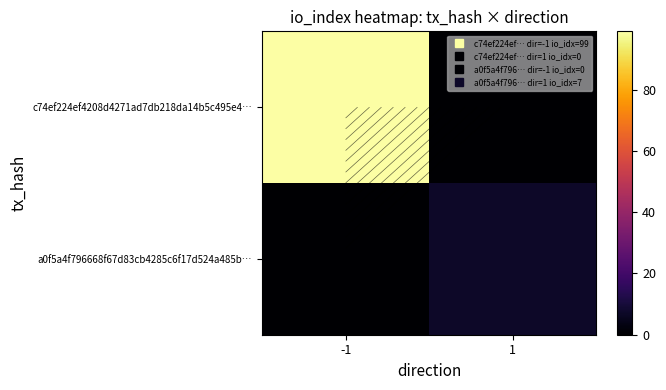

The a0f5a4f796668f67d83cb4285c6f17d524a485b… series shows 2 at 1. True or false?

False